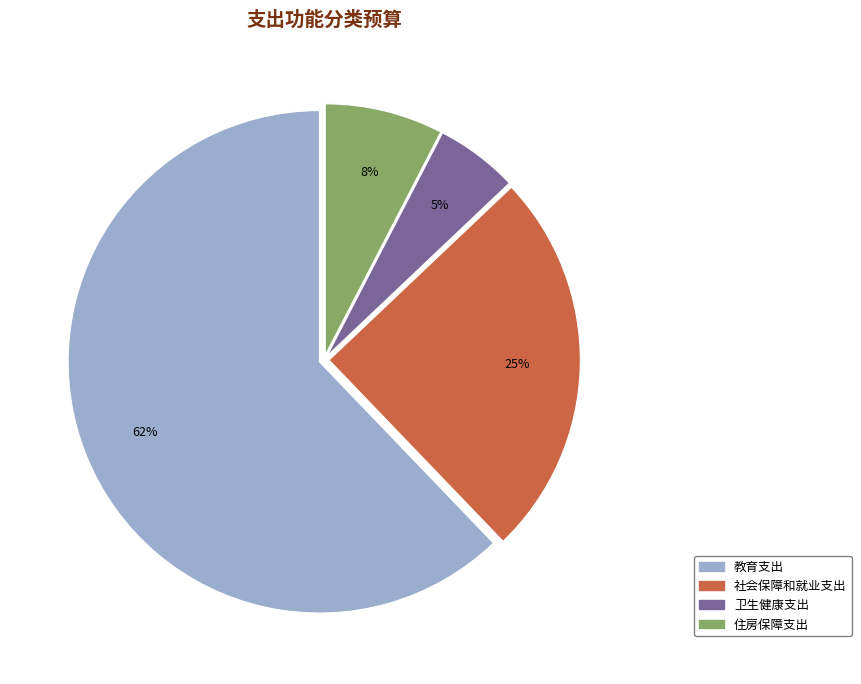

Which category has the biggest portion of the pie?

教育支出